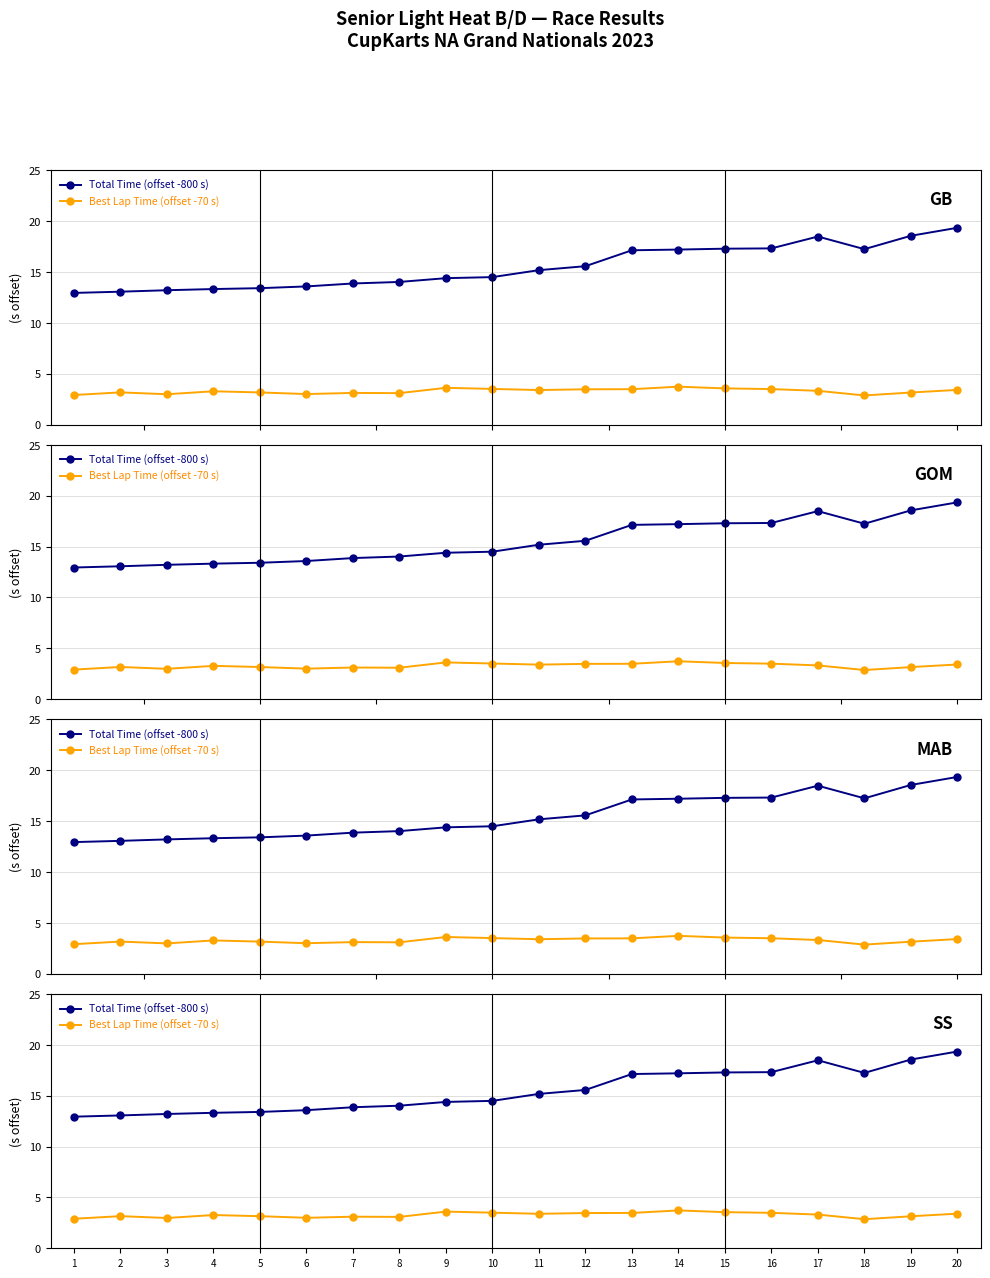

Rank the series at 15 from highest to lowest value.

Total Time (offset -800 s), Best Lap Time (offset -70 s)